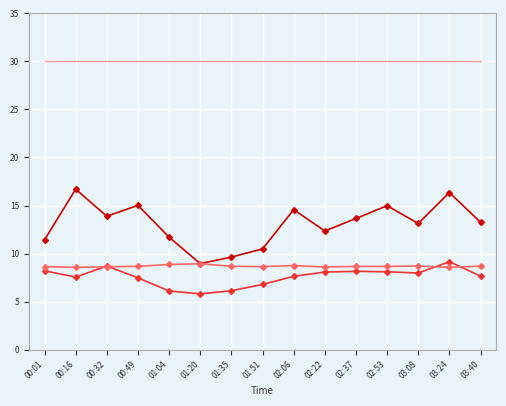

What is the total value across all series at 01:35?

54.4